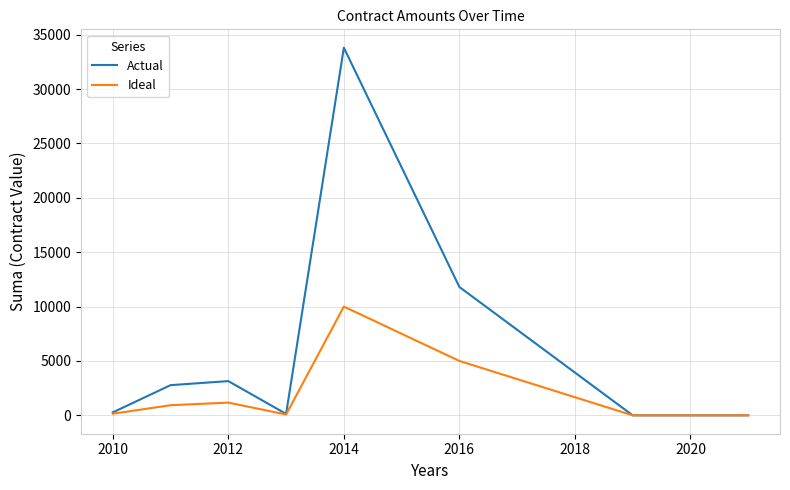

Rank the series by their maximum value, from lowest to highest.

Ideal, Actual